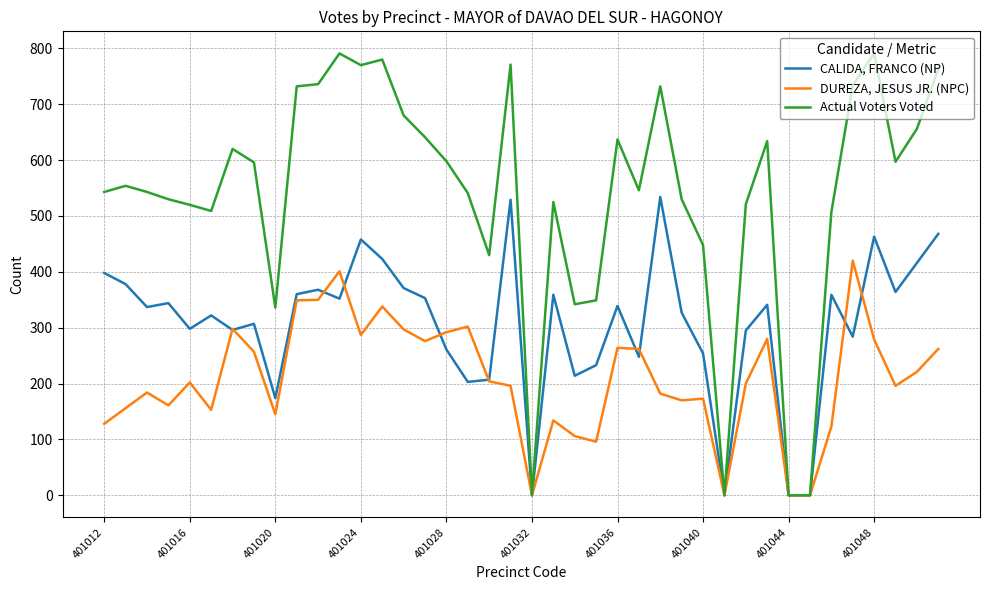

Rank the series by their average value, from highest to lowest.

Actual Voters Voted, CALIDA, FRANCO (NP), DUREZA, JESUS JR. (NPC)